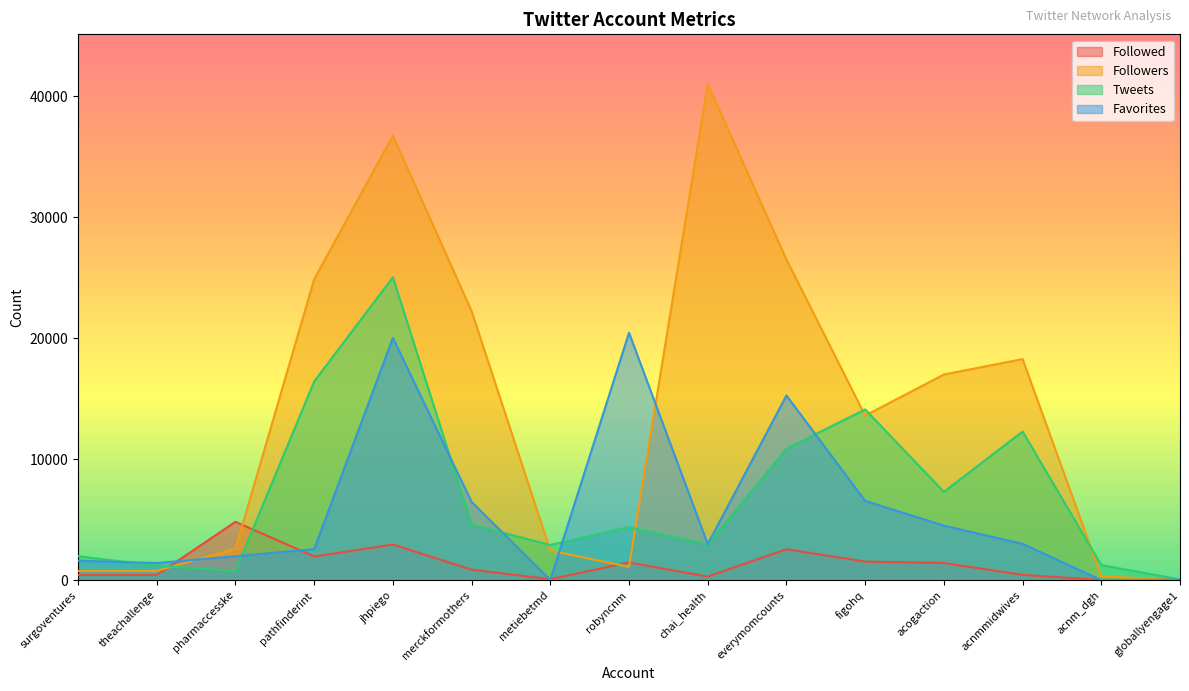

How many distinct data groups are displayed?

4